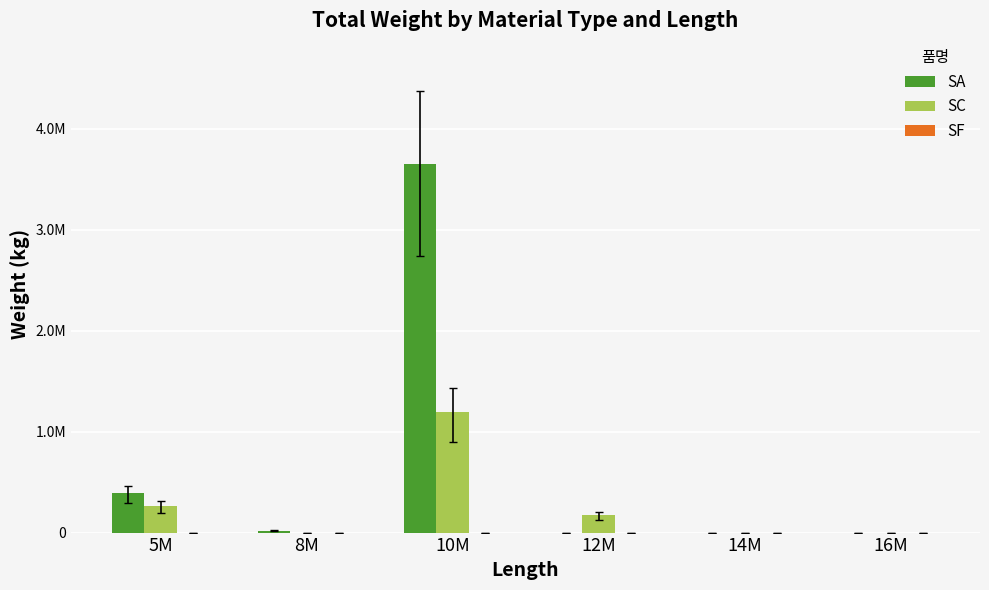

What is the difference between the highest and lowest values at 10M?

3647726